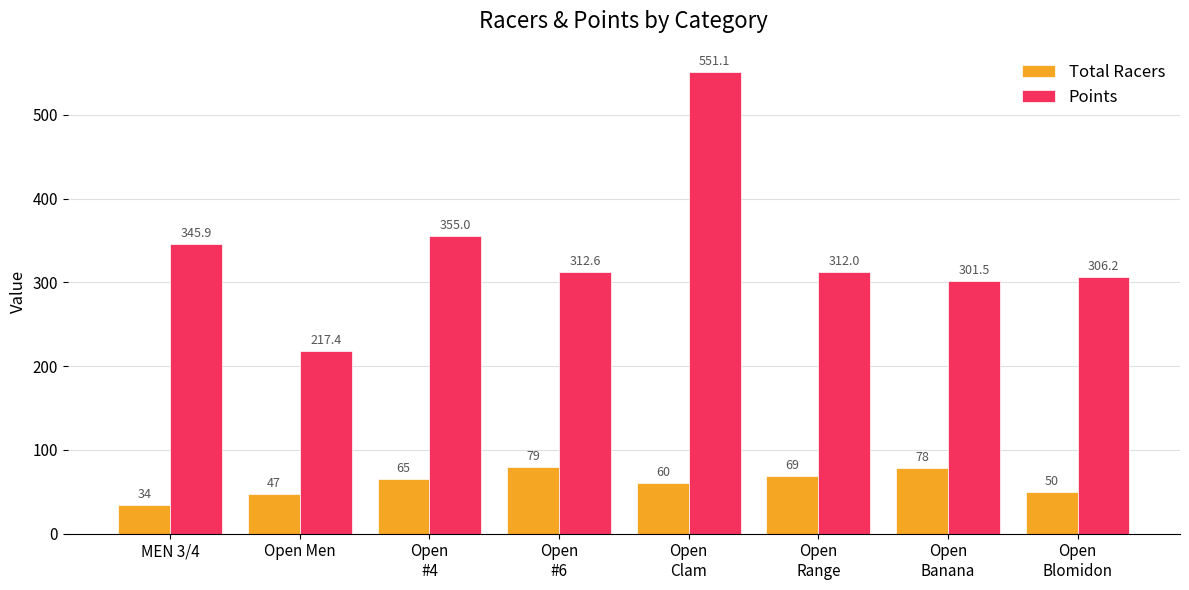

Which category has the highest value in the Total Racers series?

Open
#6